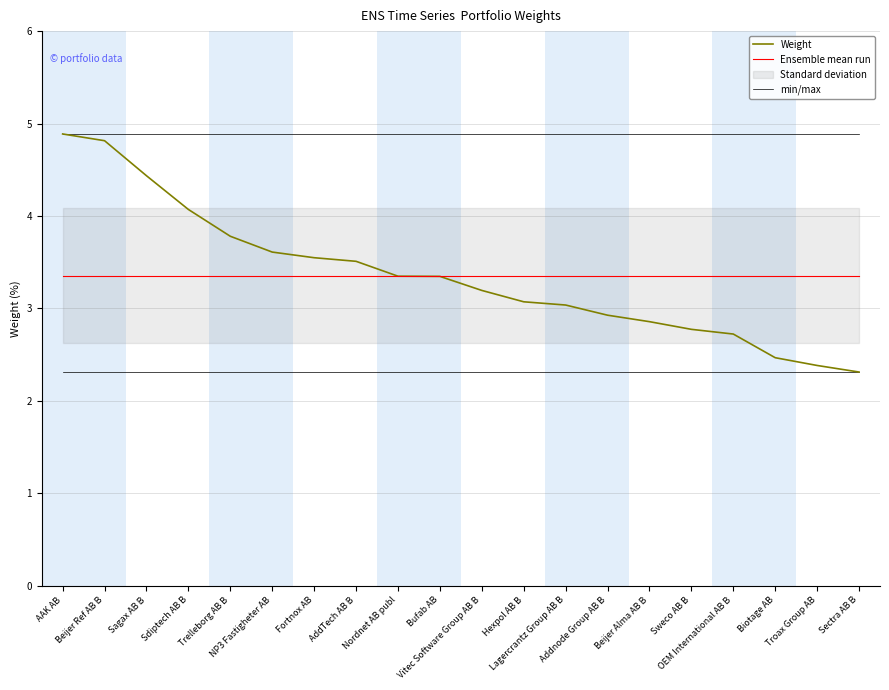

What is the average value of the min/max series?

4.9